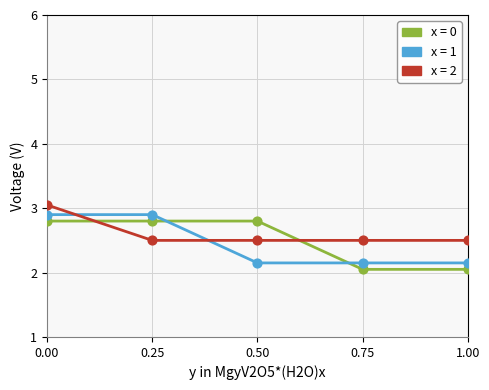

What is the total value across all series at 0.75?

6.7